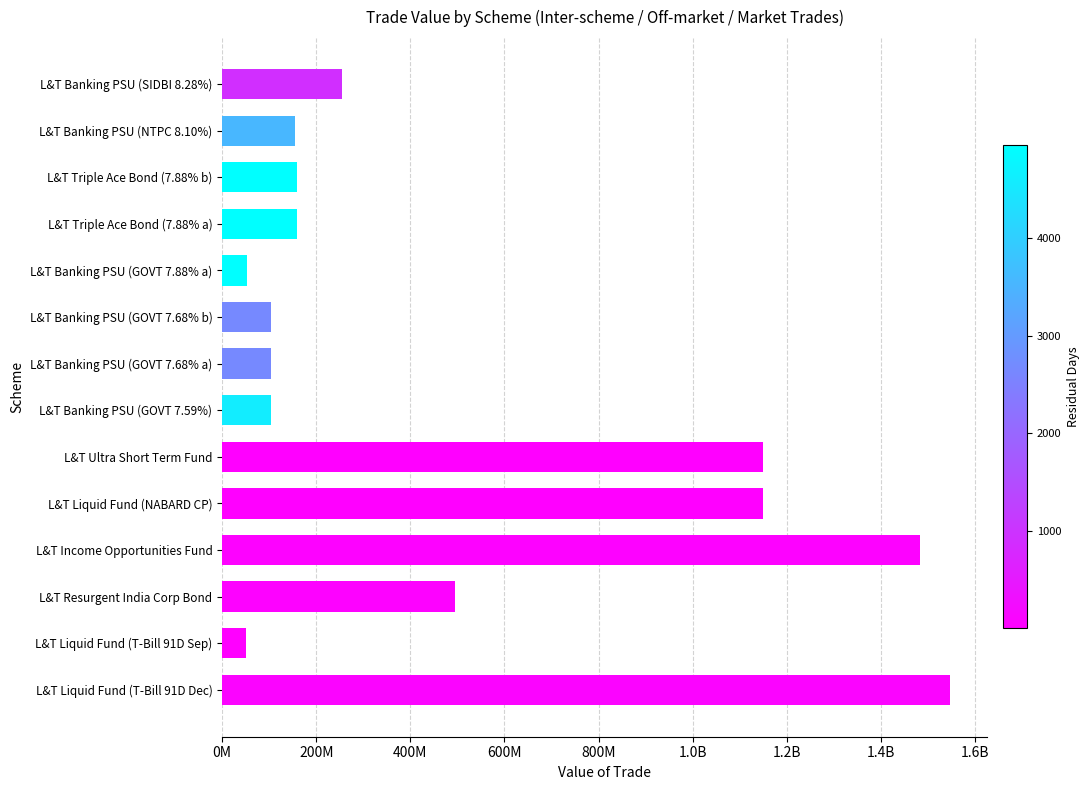

Count the number of values greater than 159795000.

6